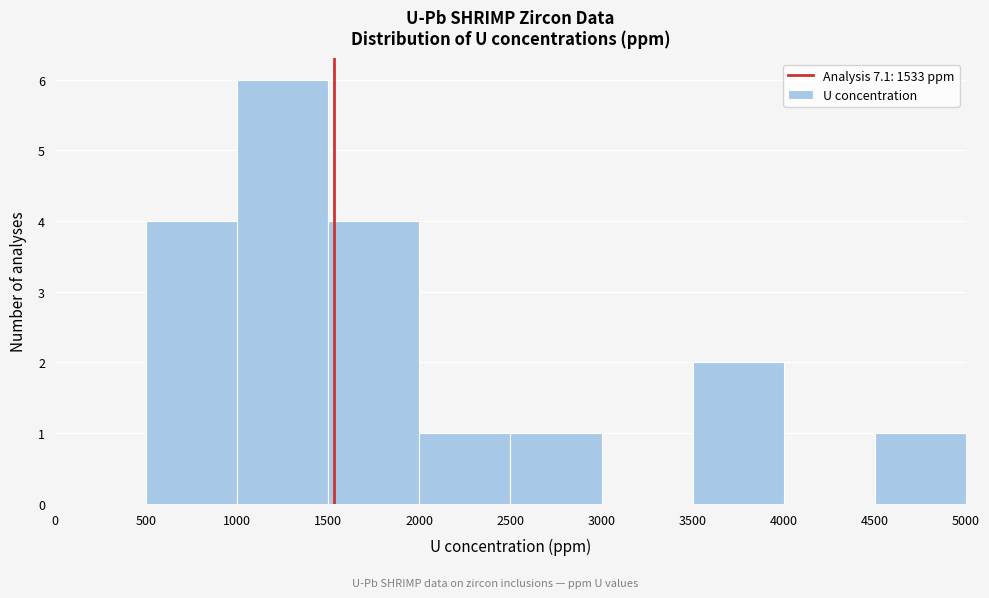

What is the height of the bar covering 2500 to 3000 on the x-axis? The values are not printed on the chart, so give them approximately, as read against the axis.

1